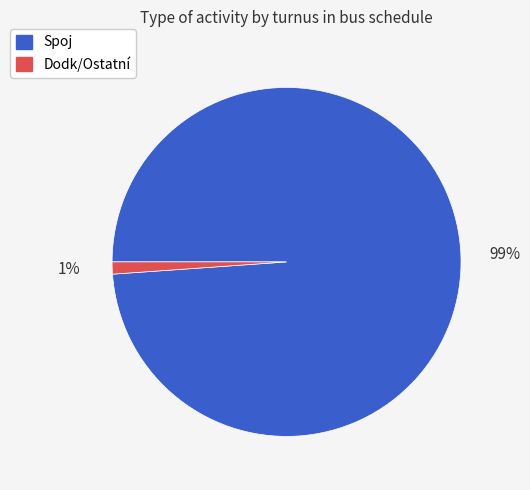

Does any single category account for the majority?

Yes